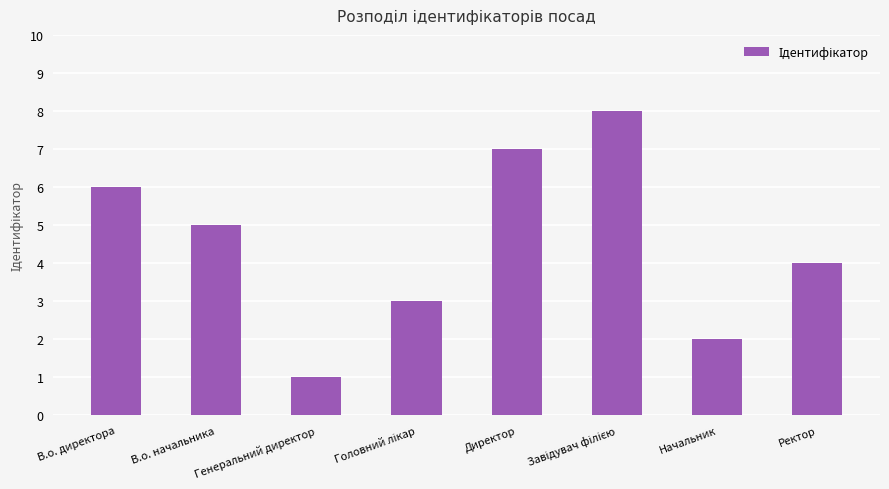

True or false: the data shows 9 at В.о. директора.

False